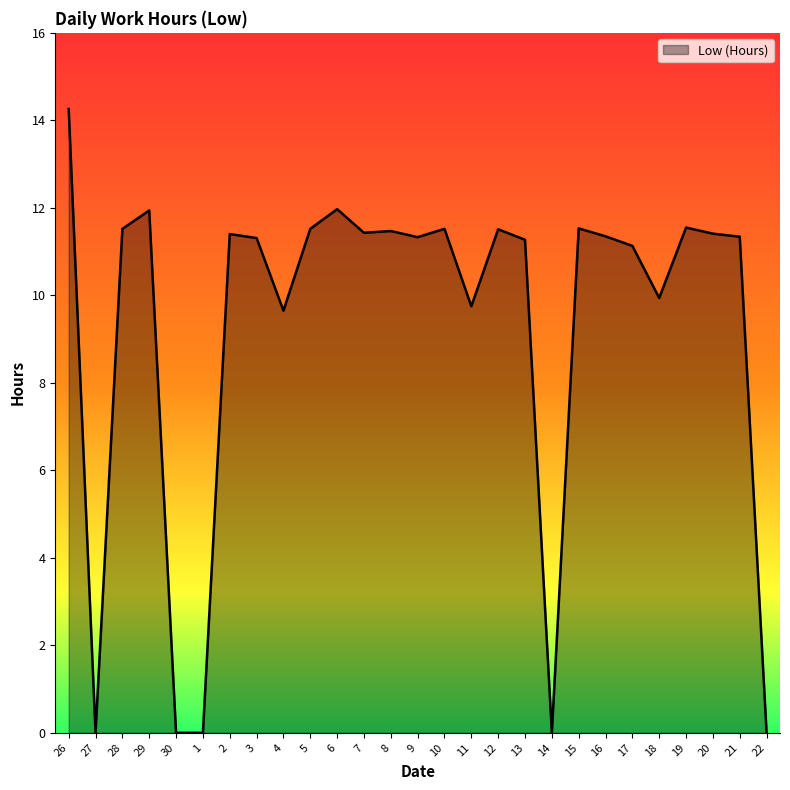

Between 22 and 3, which is larger?

3